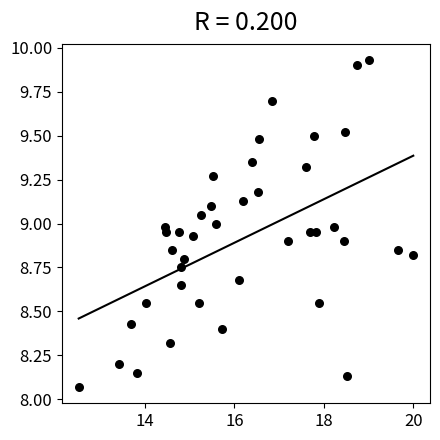

What is the range of Y values (max minus min)?

1.9